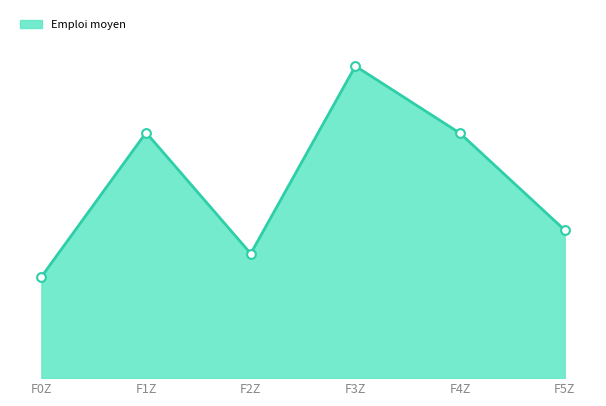

Approximately how many times larger is the value at F2Z compared to F1Z?

0.5